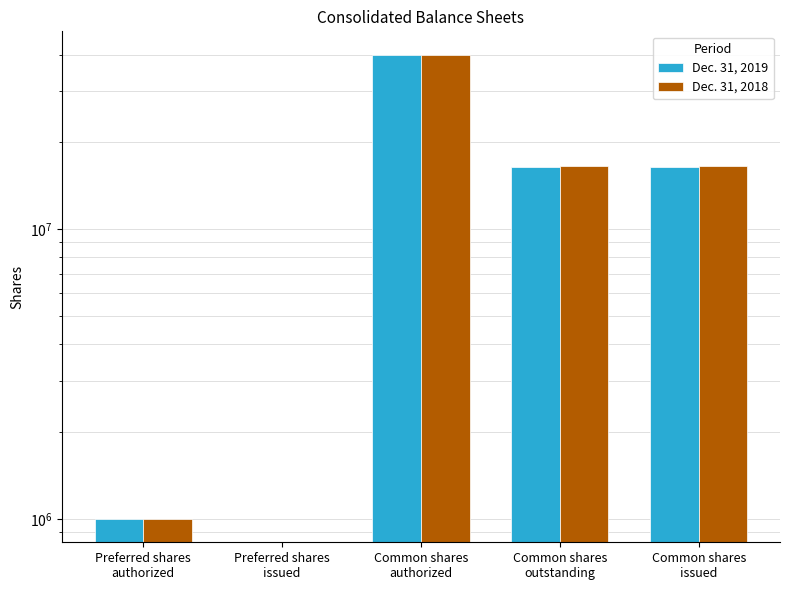

What is the total value across all series at Common shares
outstanding?

32959392